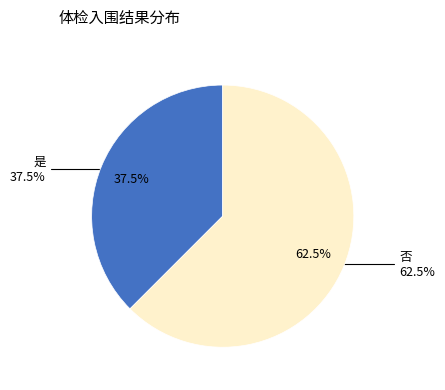

Is there a majority slice in this chart?

Yes